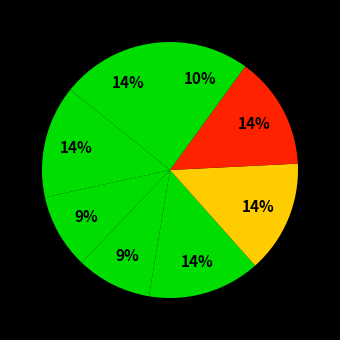

How many slices are in this pie chart?

8